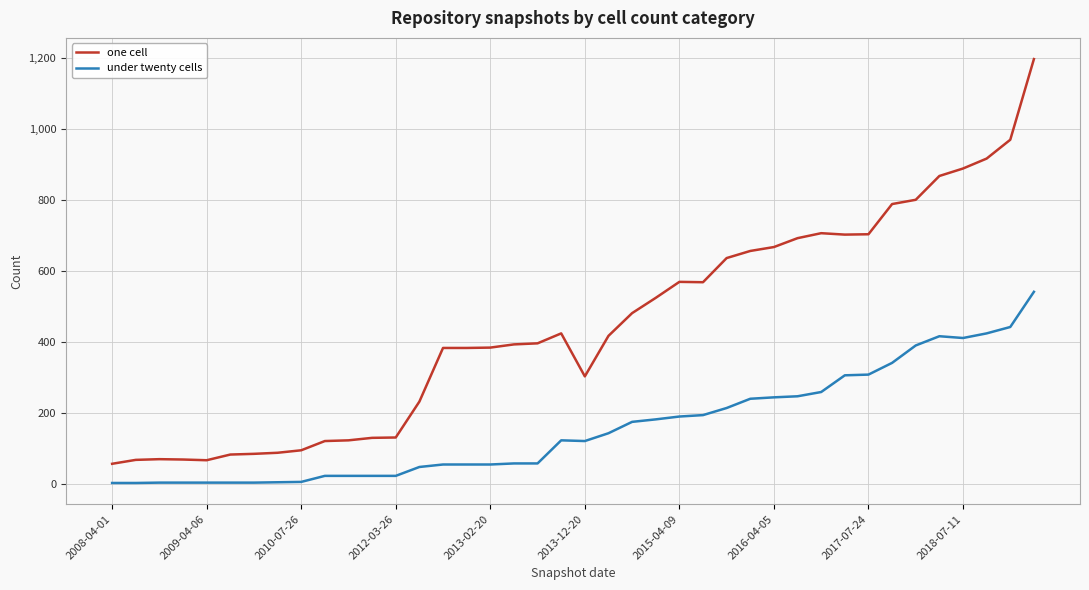

What is the difference between the maximum and minimum values in the under twenty cells series?

538